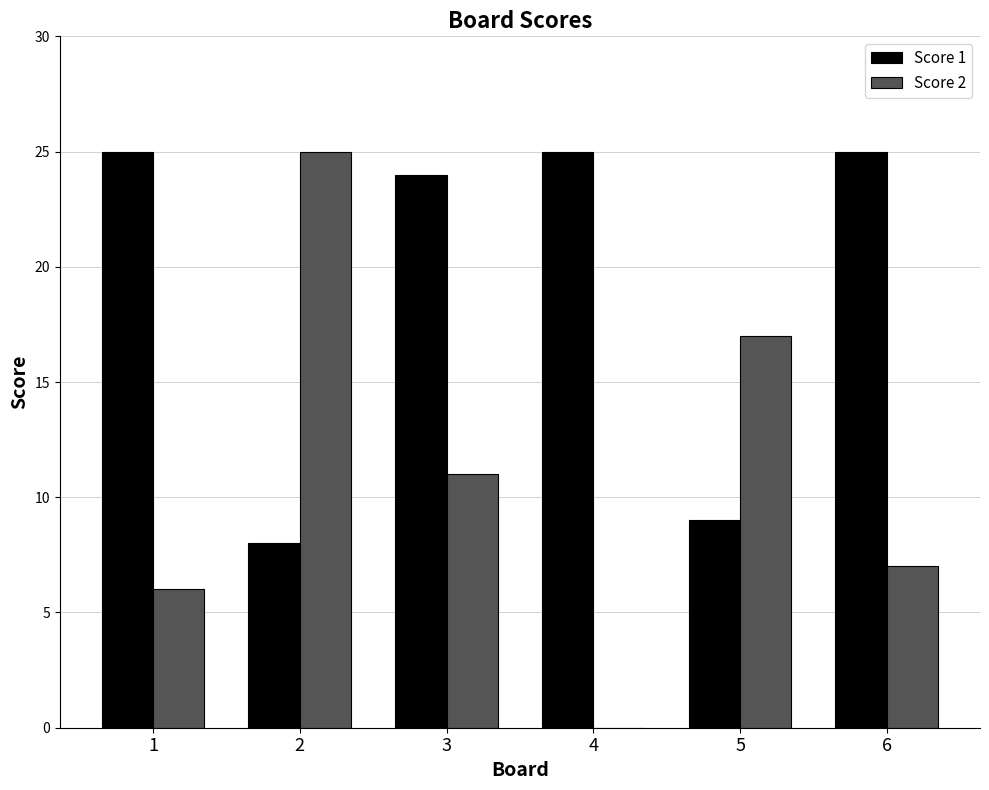

How many data points does each series have?

6